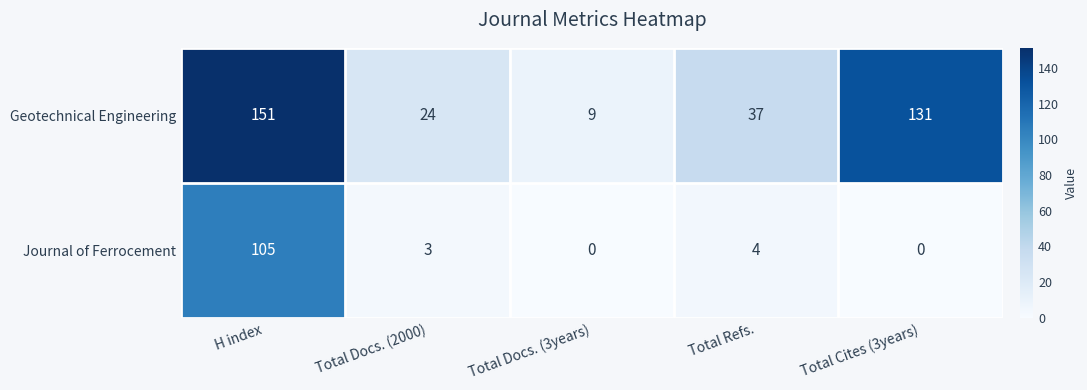

Where does the Geotechnical Engineering series first go above 37?

H index